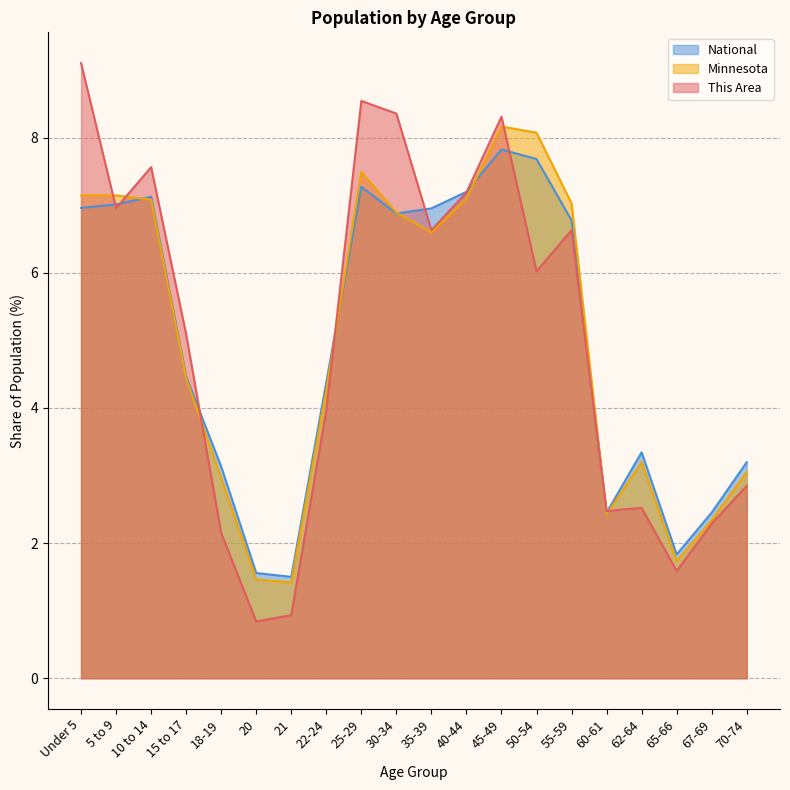

How many data points does each series have?

20